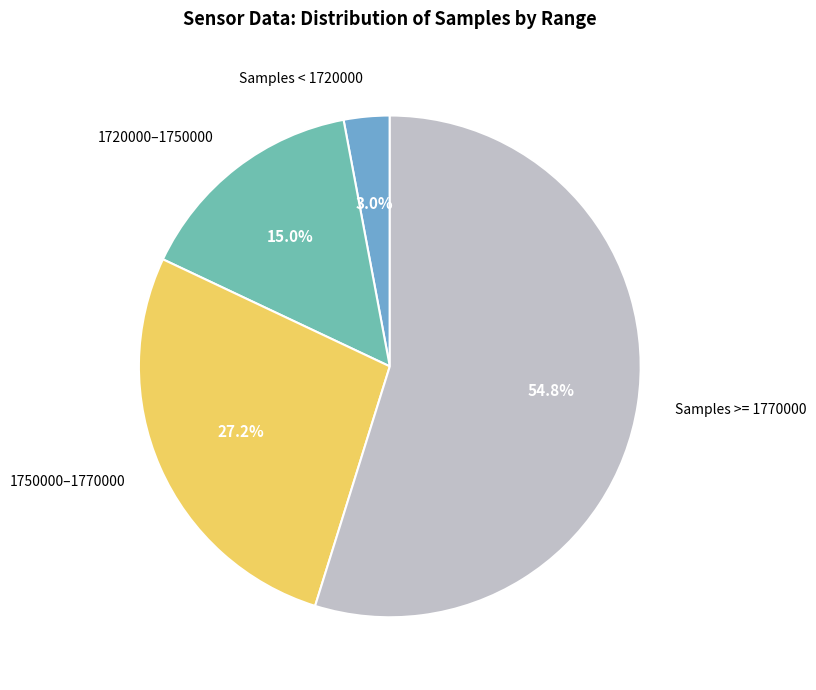

Is there any slice that represents more than half of the pie?

Yes